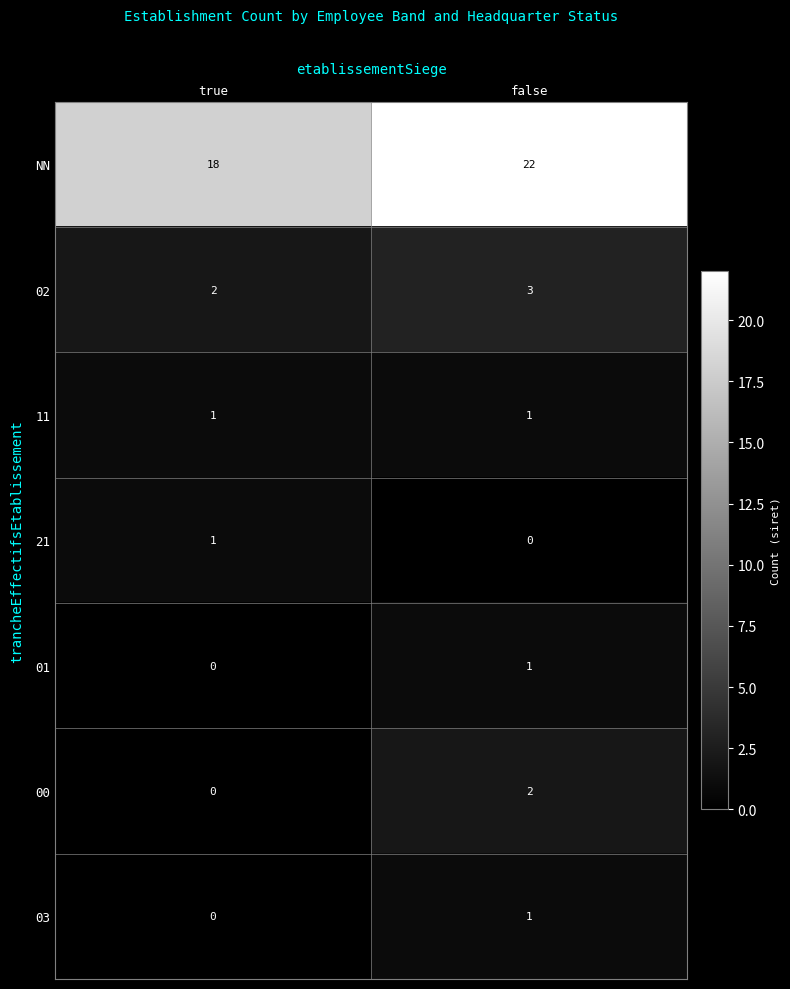

What is the maximum value shown in the chart?

22